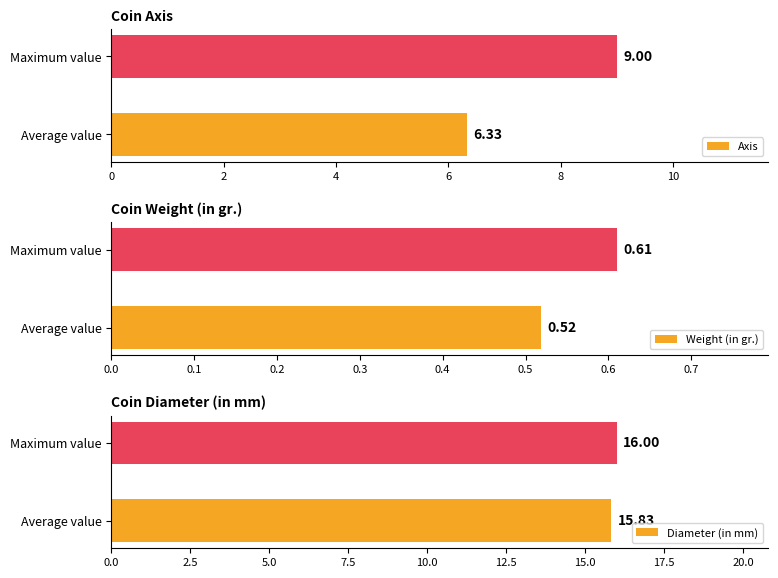

Are the bars grouped side by side (vs. stacked)?

Yes